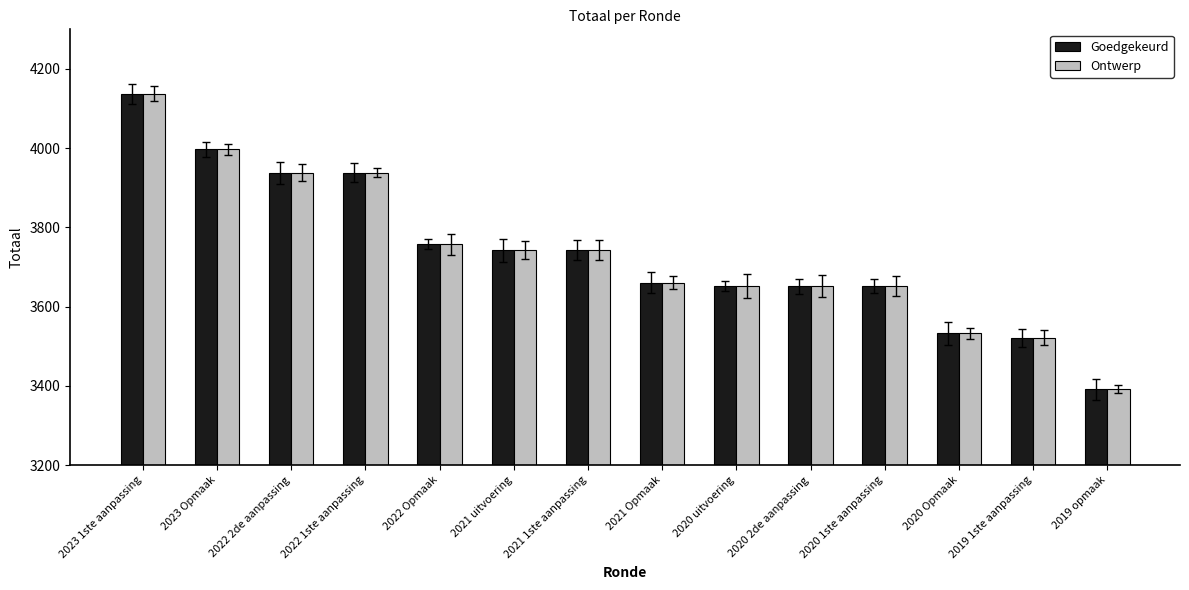

What is the difference between the second highest and second lowest values in the Goedgekeurd series?

475